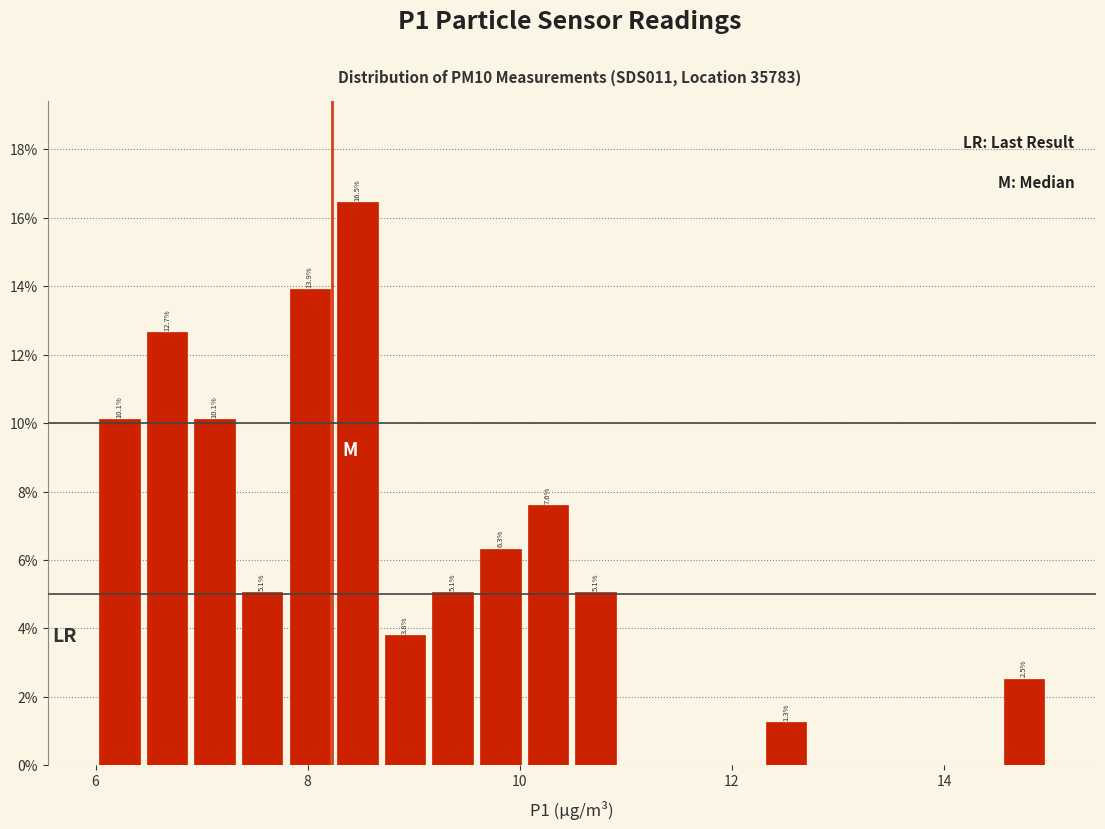

Around what value on the x-axis is the tallest bar? Give the approximate position of its centre, as read against the axis.

8.4